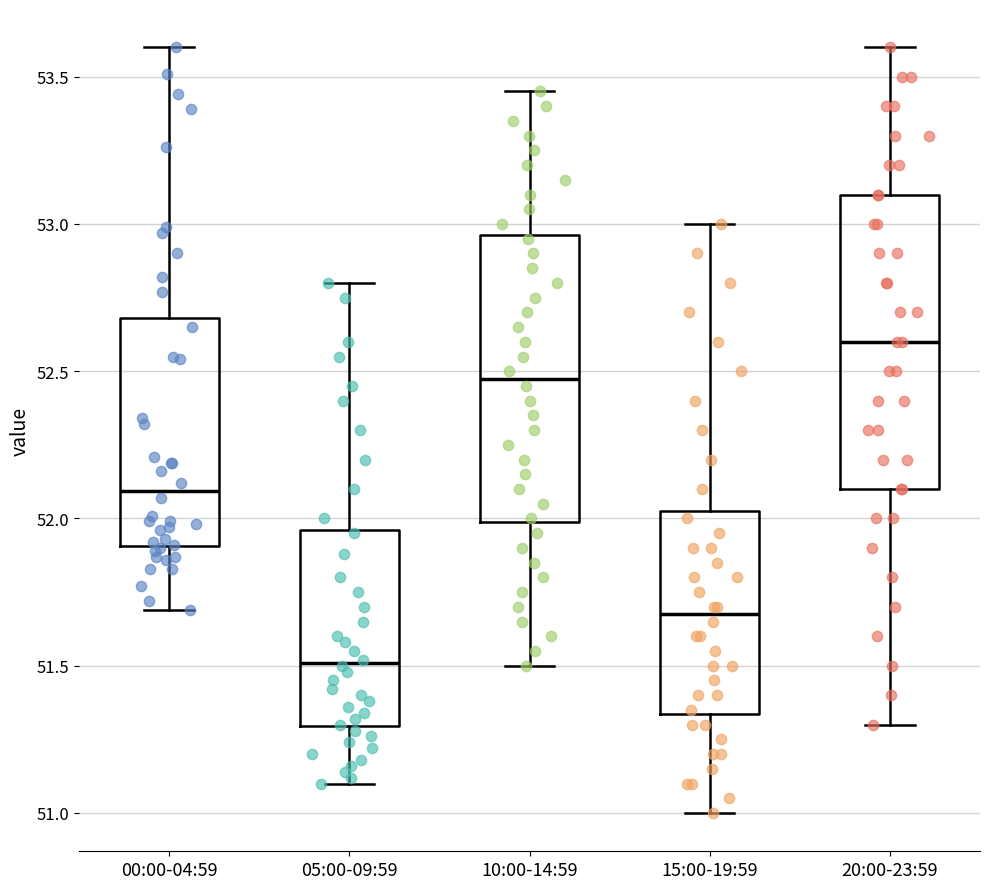

Reading left to right, read every box against the y-axis: the position of its median line, the range the box covers, and the ends of its whiskers. The values are not printed on the chart, so give them approximately, as read against the axis.

00:00-04:59: median 52.10, box 51.90 to 52.70, whiskers 51.70 to 53.60
05:00-09:59: median 51.50, box 51.30 to 51.95, whiskers 51.10 to 52.80
10:00-14:59: median 52.50, box 52.00 to 52.95, whiskers 51.50 to 53.45
15:00-19:59: median 51.70, box 51.35 to 52.05, whiskers 51.00 to 53.00
20:00-23:59: median 52.60, box 52.10 to 53.10, whiskers 51.30 to 53.60